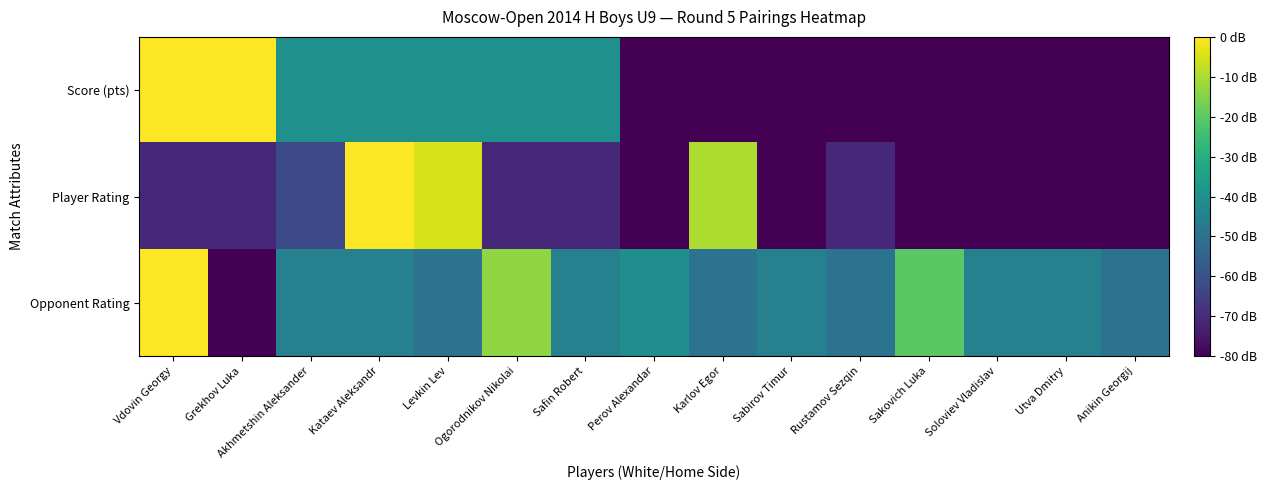

Reading left to right, transcribe all the data shown in this chart.

Score (pts): Vdovin Georgy=0.0	Grekhov Luka=0.0	Akhmetshin Aleksander=-40.0	Kataev Aleksandr=-40.0	Levkin Lev=-40.0	Ogorodnikov Nikolai=-40.0	Safin Robert=-40.0	Perov Alexandar=-80.0	Karlov Egor=-80.0	Sabirov Timur=-80.0	Rustamov Sezqin=-80.0	Sakovich Luka=-80.0	Soloviev Vladislav=-80.0	Utva Dmitry=-80.0	Anikin Georgij=-80.0
Player Rating: Vdovin Georgy=-71.1	Grekhov Luka=-71.1	Akhmetshin Aleksander=-62.2	Kataev Aleksandr=0.0	Levkin Lev=-4.8	Ogorodnikov Nikolai=-71.1	Safin Robert=-71.1	Perov Alexandar=-80.0	Karlov Egor=-10.0	Sabirov Timur=-80.0	Rustamov Sezqin=-71.1	Sakovich Luka=-80.0	Soloviev Vladislav=-80.0	Utva Dmitry=-80.0	Anikin Georgij=-80.0
Opponent Rating: Vdovin Georgy=0.0	Grekhov Luka=-80.0	Akhmetshin Aleksander=-45.1	Kataev Aleksandr=-45.1	Levkin Lev=-49.5	Ogorodnikov Nikolai=-13.3	Safin Robert=-45.1	Perov Alexandar=-40.8	Karlov Egor=-49.5	Sabirov Timur=-45.1	Rustamov Sezqin=-49.5	Sakovich Luka=-20.4	Soloviev Vladislav=-45.1	Utva Dmitry=-45.1	Anikin Georgij=-49.5